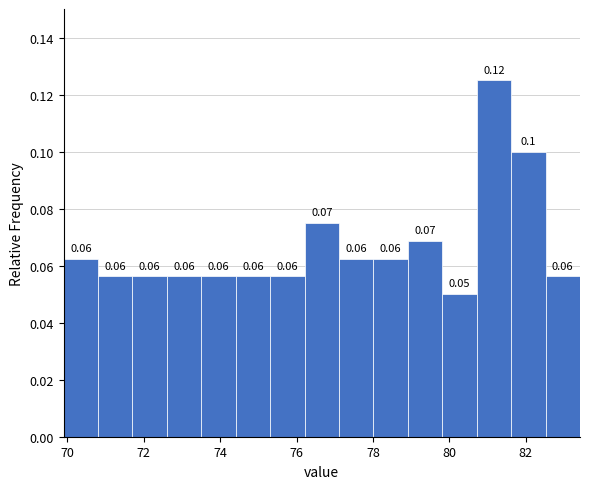

Over which range of the x-axis is the bar tallest?

80.8 to 81.6